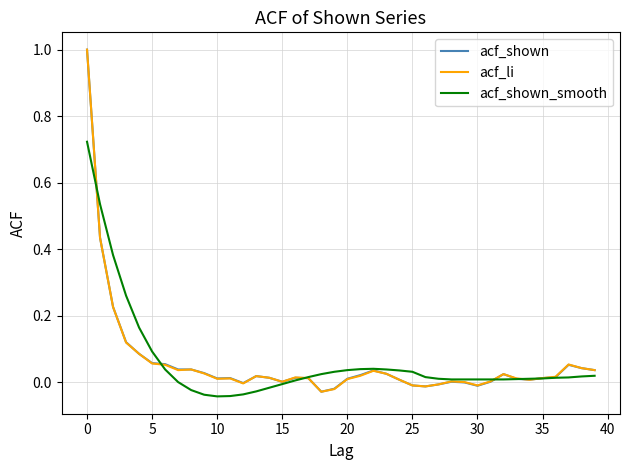

What is the maximum value shown in the chart?

1.0